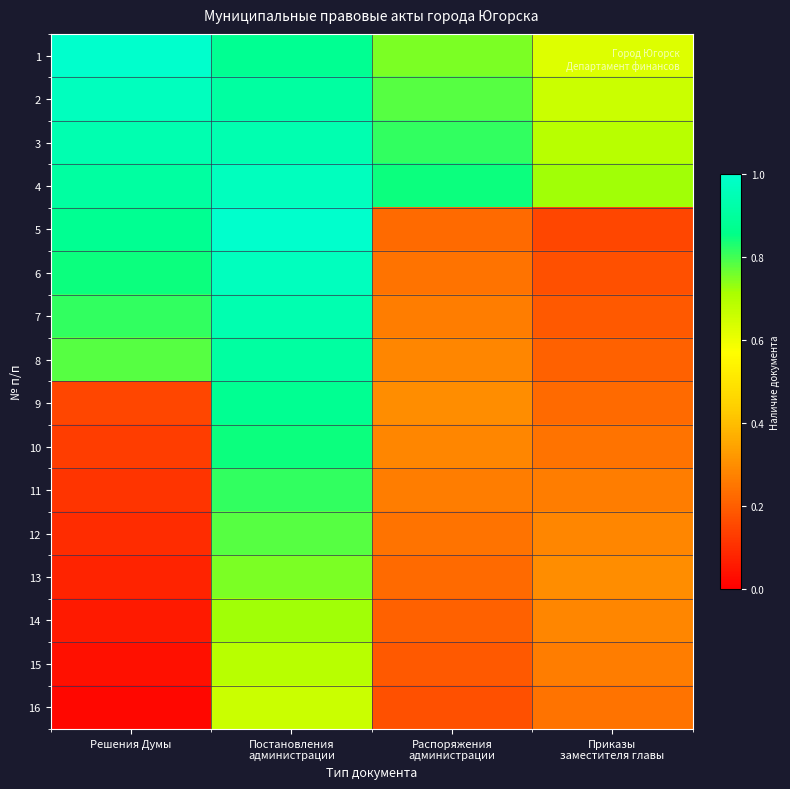

At which category is the sum across all series the highest?

Постановления
администрации